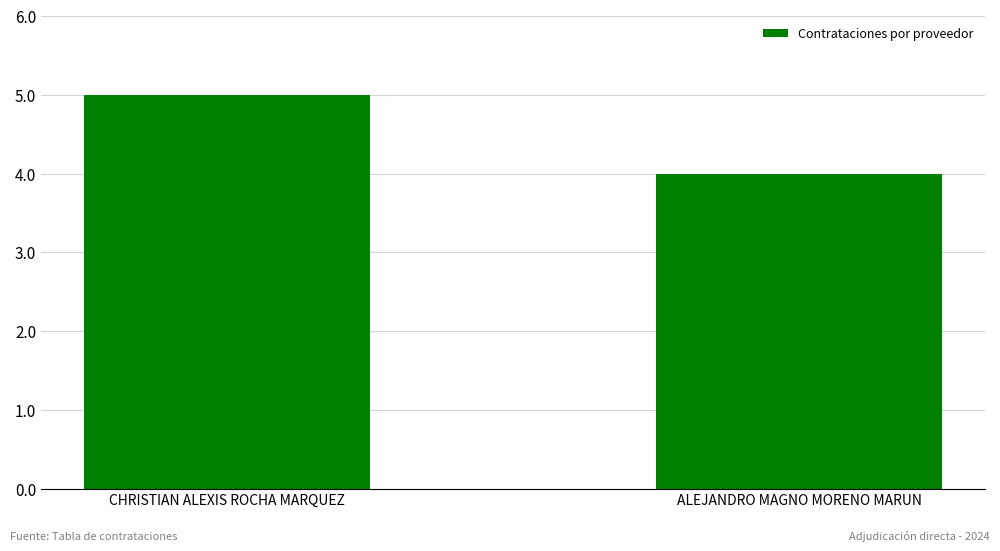

Read the value at CHRISTIAN ALEXIS ROCHA MARQUEZ.

5